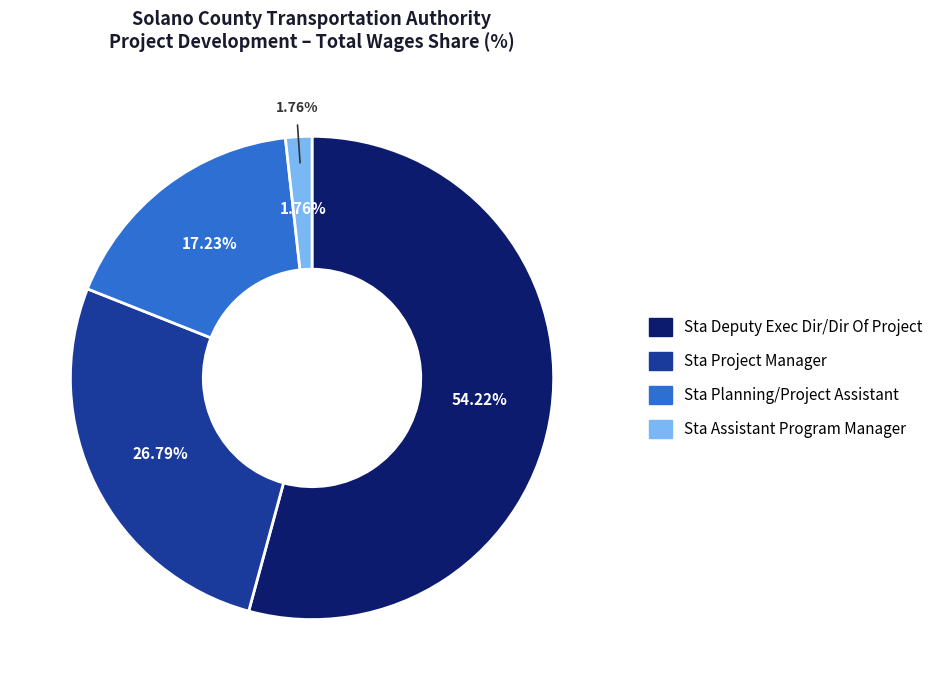

How many slices are in this pie chart?

4